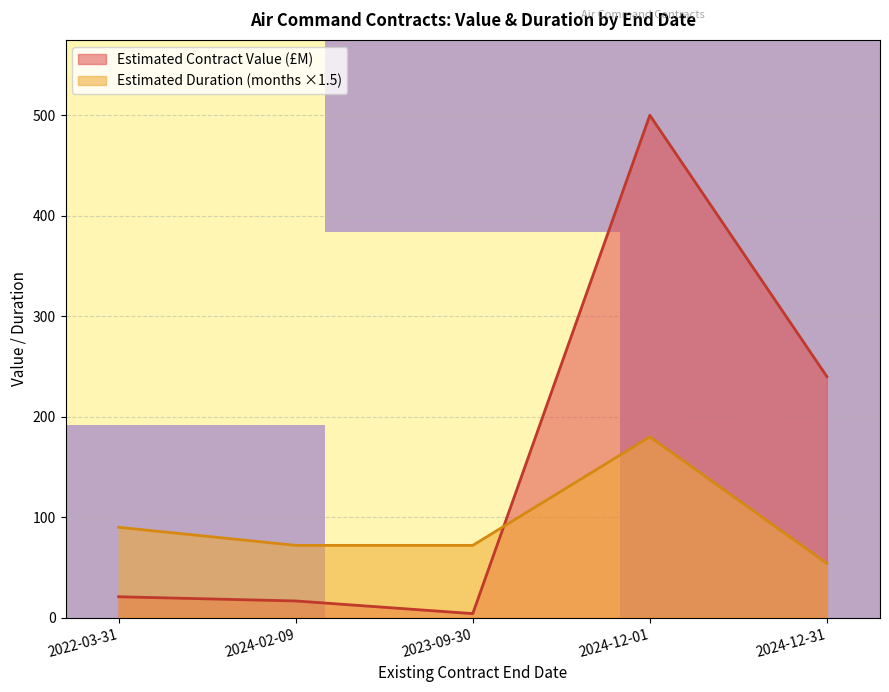

Which series ends up on top after the final intersection of Estimated Duration (months ×1.5) and Estimated Contract Value (£M)?

Estimated Contract Value (£M)